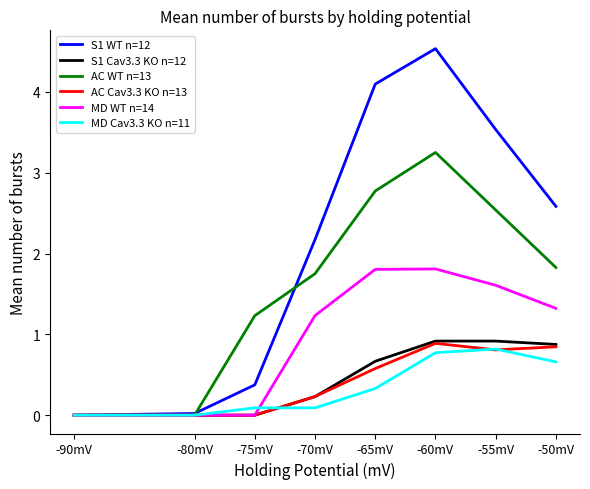

What is the difference between the highest and lowest values at -60mV?

3.8